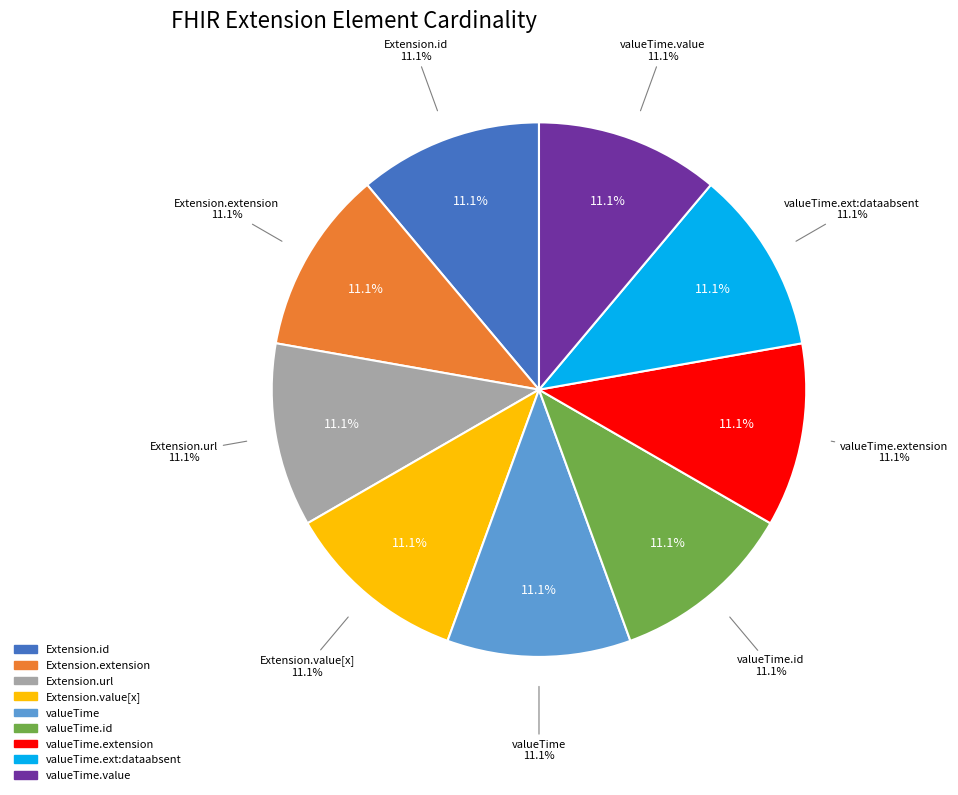

Count the number of slices in the pie.

9